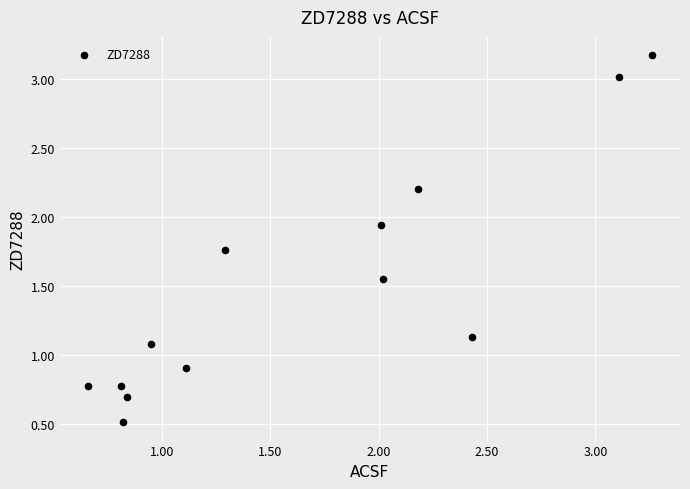

What is the range of X values (max minus min)?

2.6